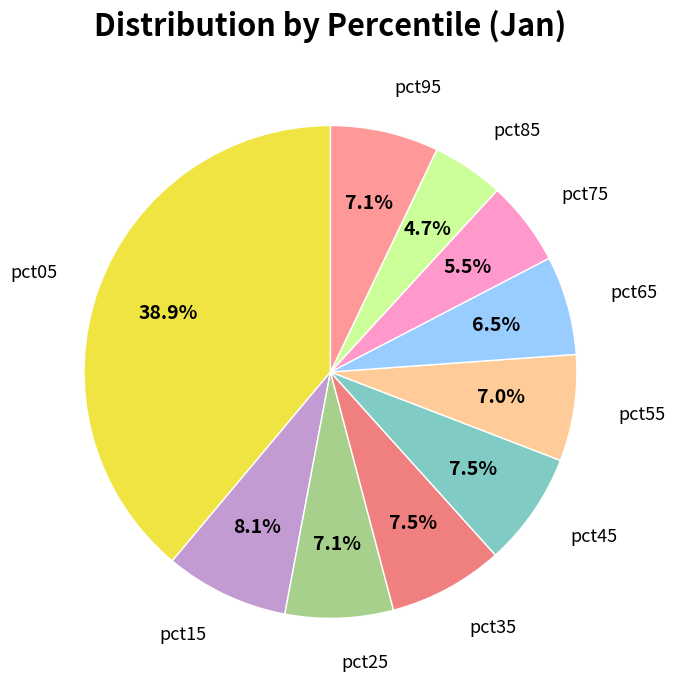

How many segments does this pie chart have?

10